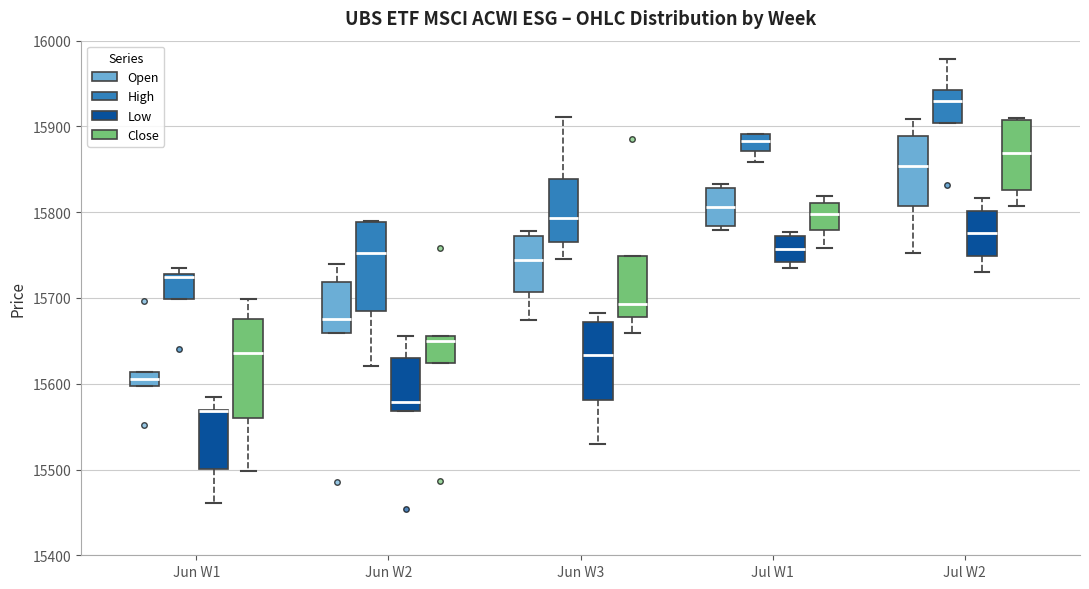

Reading left to right, read every box against the y-axis: the position of its median line, the range the box covers, and the ends of its whiskers. The values are not printed on the chart, so give them approximately, as read against the axis.

Jun W1 (Open): median 15610 (inside the box), box 15600 to 15610, whiskers 15600 to 15610
Jun W1 (High): median 15730, box 15700 to 15730, whiskers 15700 to 15740
Jun W1 (Low): median 15570 (drawn on the box's upper edge), box 15500 to 15570, whiskers 15460 to 15580
Jun W1 (Close): median 15640, box 15560 to 15680, whiskers 15500 to 15700
Jun W2 (Open): median 15680, box 15660 to 15720, whiskers 15660 to 15740
Jun W2 (High): median 15750, box 15690 to 15790, whiskers 15620 to 15790
Jun W2 (Low): median 15580, box 15570 to 15630, whiskers 15570 to 15660
Jun W2 (Close): median 15650, box 15620 to 15660, whiskers 15620 to 15660
Jun W3 (Open): median 15740, box 15710 to 15770, whiskers 15670 to 15780
Jun W3 (High): median 15790, box 15760 to 15840, whiskers 15750 to 15910
Jun W3 (Low): median 15630, box 15580 to 15670, whiskers 15530 to 15680
Jun W3 (Close): median 15690, box 15680 to 15750, whiskers 15660 to 15750
Jul W1 (Open): median 15810, box 15780 to 15830, whiskers 15780 (just below the box's lower edge) to 15830 (just above the box's upper edge)
Jul W1 (High): median 15880, box 15870 to 15890, whiskers 15860 to 15890
Jul W1 (Low): median 15760, box 15740 to 15770, whiskers 15740 (just below the box's lower edge) to 15780
Jul W1 (Close): median 15800, box 15780 to 15810, whiskers 15760 to 15820
Jul W2 (Open): median 15850, box 15810 to 15890, whiskers 15750 to 15910
Jul W2 (High): median 15930, box 15900 to 15940, whiskers 15900 to 15980
Jul W2 (Low): median 15780, box 15750 to 15800, whiskers 15730 to 15820
Jul W2 (Close): median 15870, box 15830 to 15910, whiskers 15810 to 15910